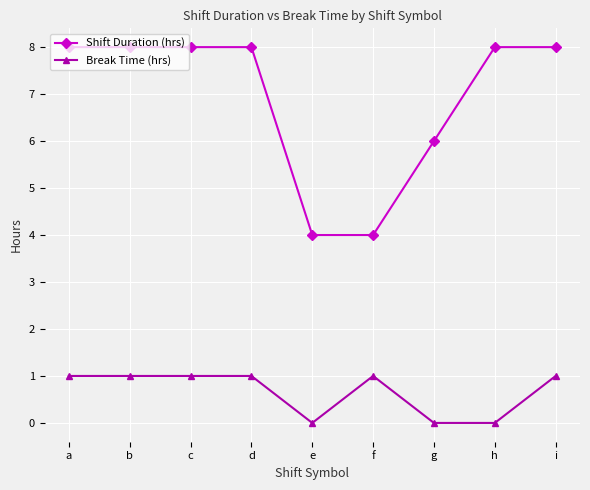

Is it true that Break Time (hrs) equals 1 at i?

True